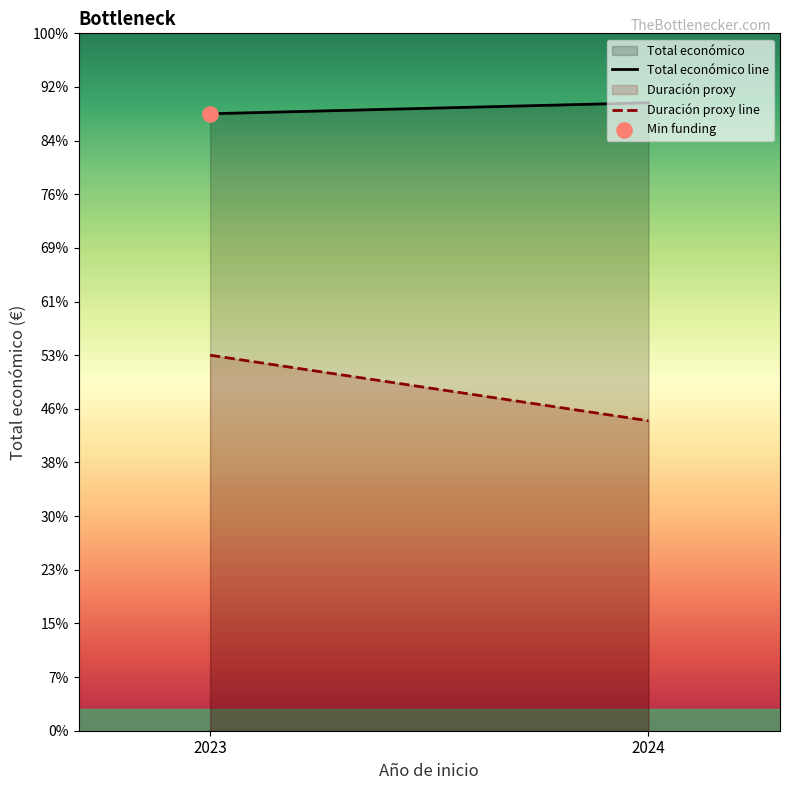

Which series reaches the minimum Y coordinate?

Duración proxy line